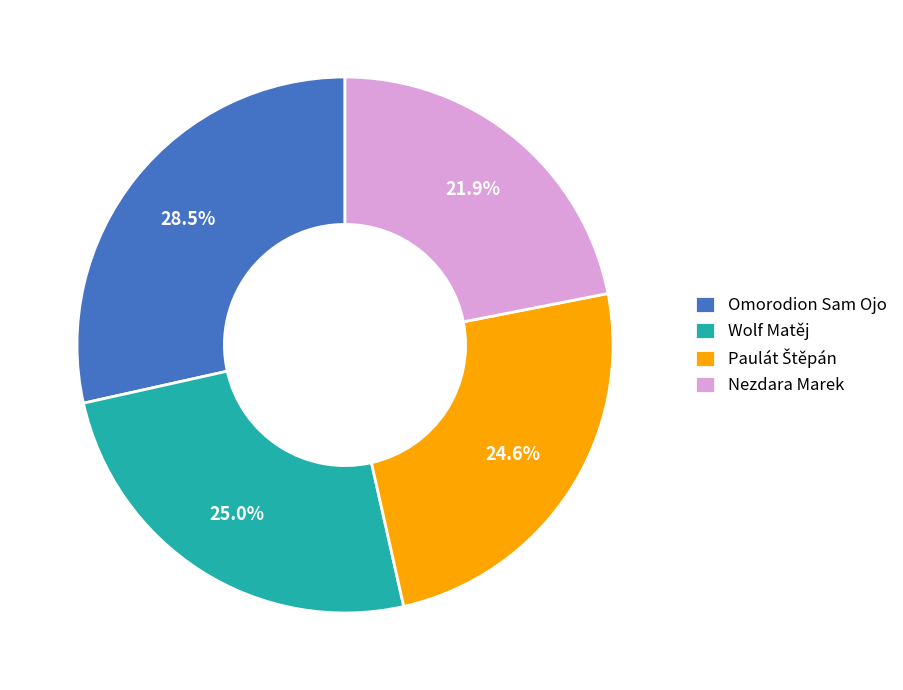

Is it true that Wolf Matěj is 15% of the pie?

False